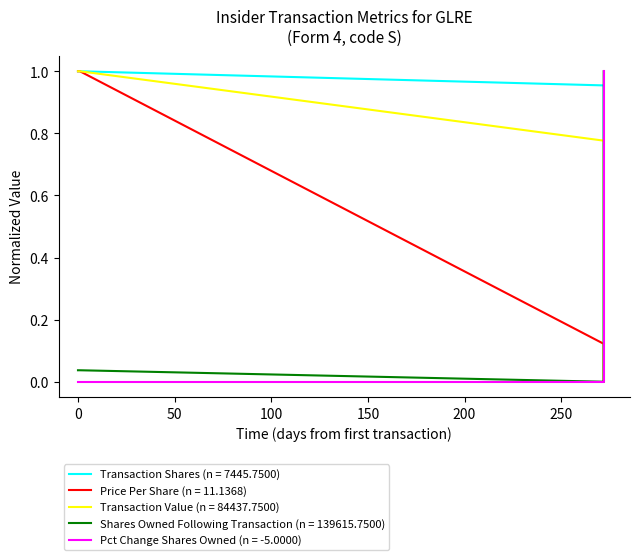

How many lines are shown in the chart?

5